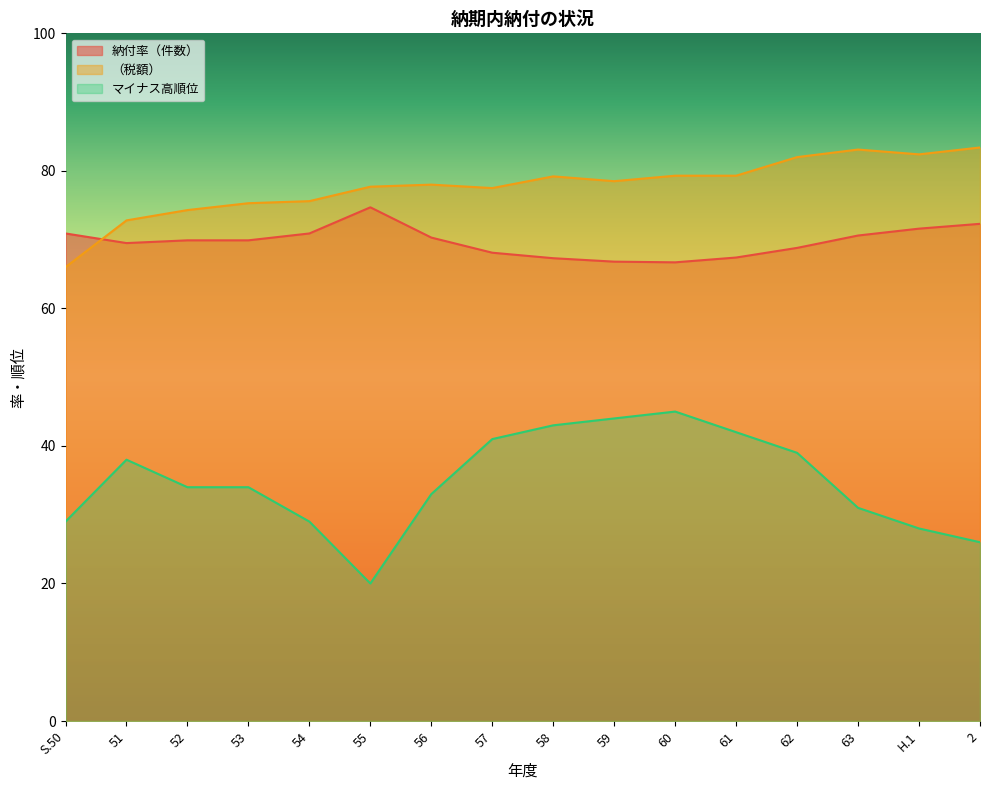

What is the difference between the maximum and second lowest values in the マイナス高順位 series?

19.0